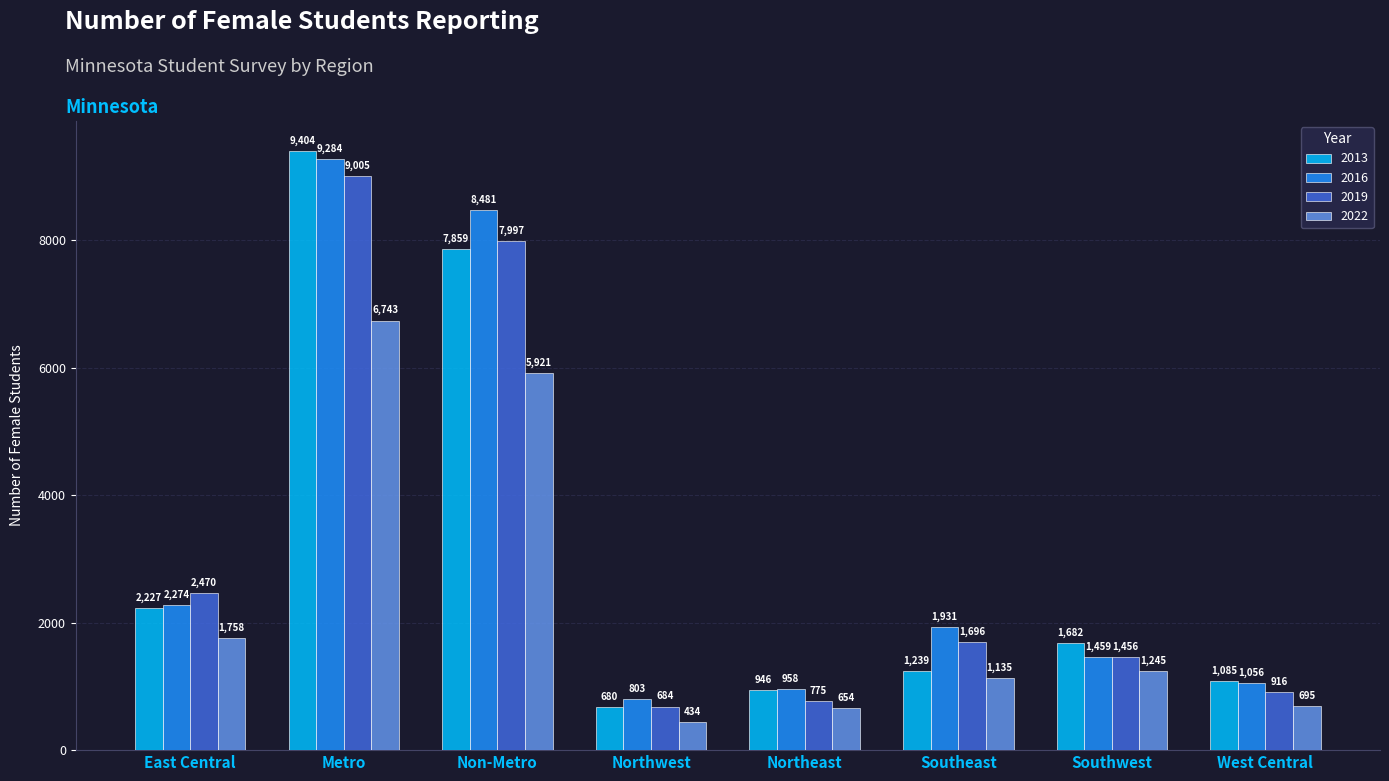

What is the smallest value displayed?

434